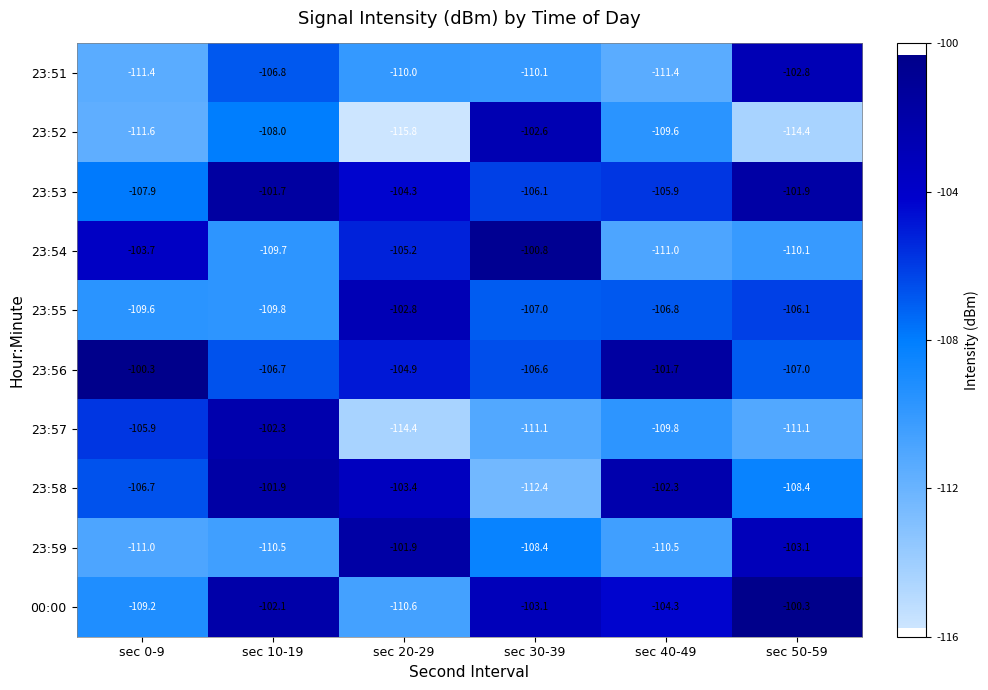

How many series are shown in this chart?

10